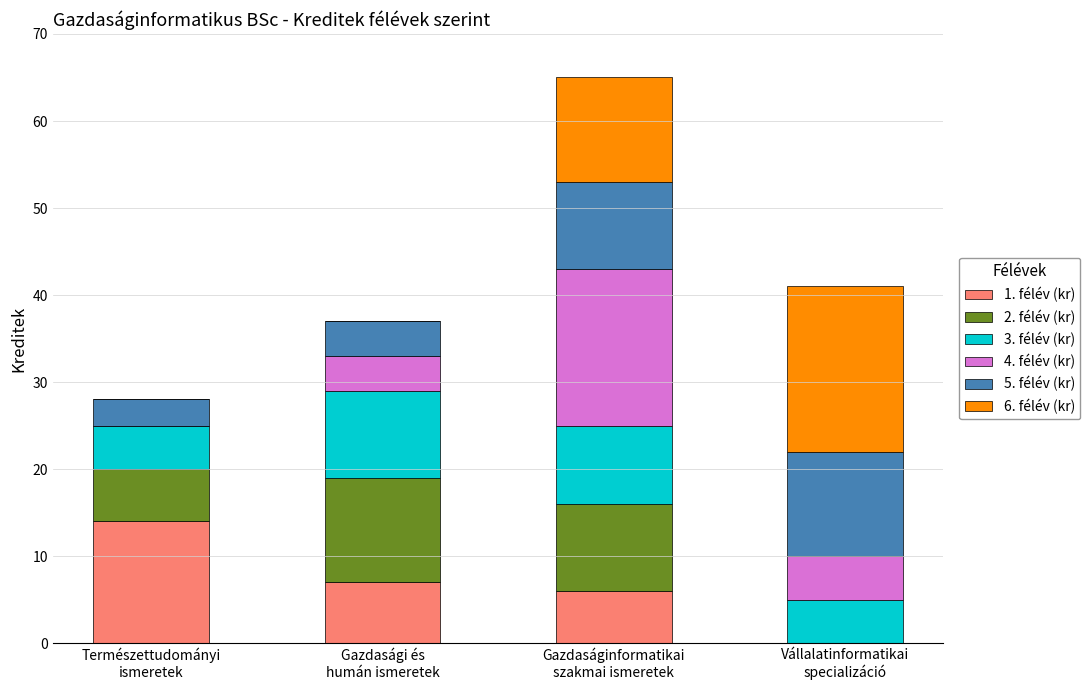

Are the bars horizontal?

No